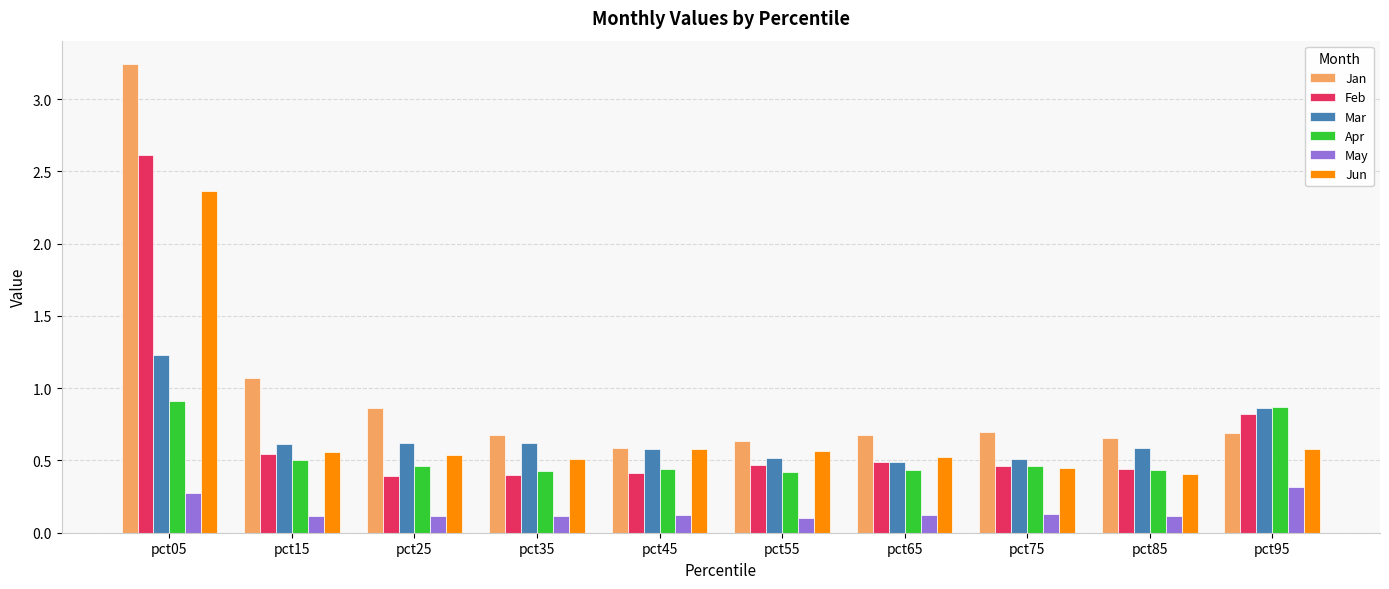

What are all the series names shown in the legend?

Jan, Feb, Mar, Apr, May, Jun